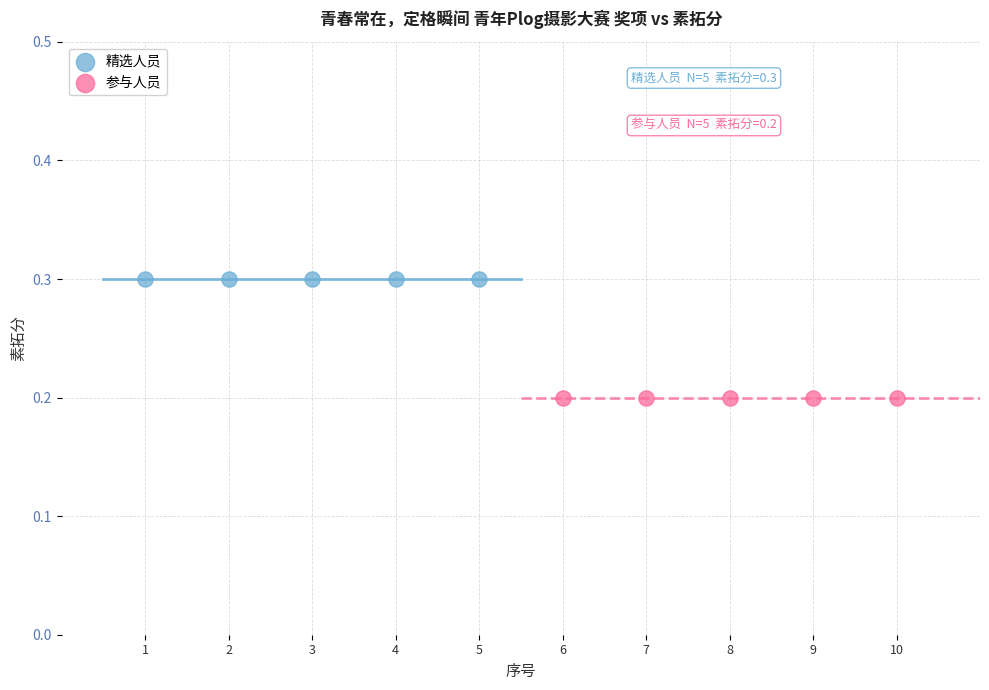

Which series reaches the maximum Y coordinate?

精选人员